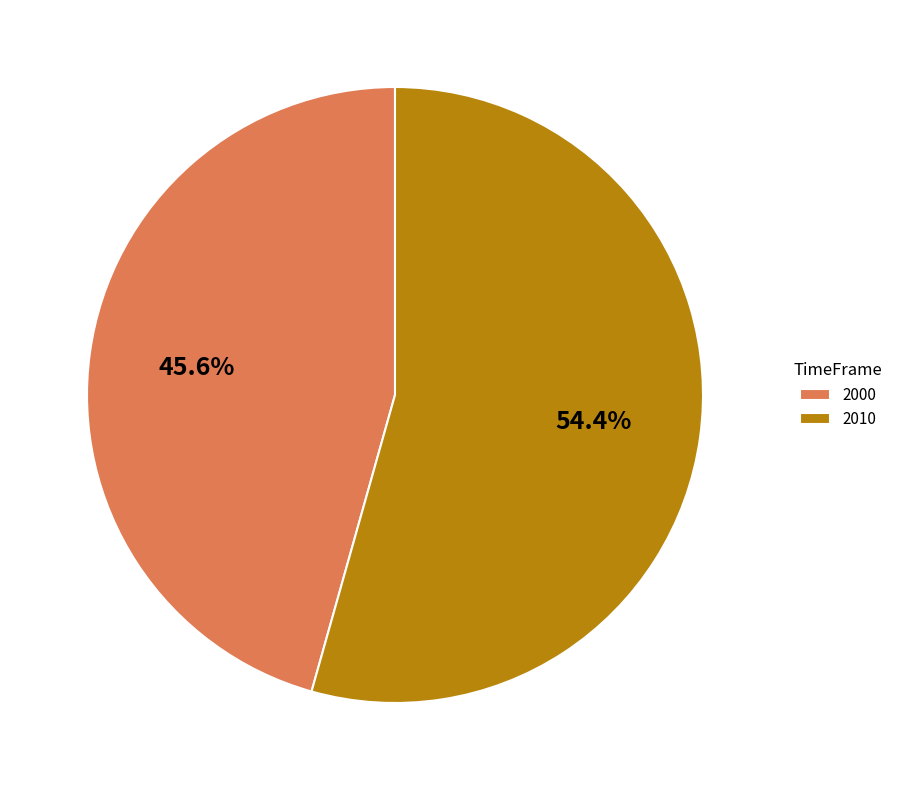

What percentage is NOT represented by 2010?

45.6%